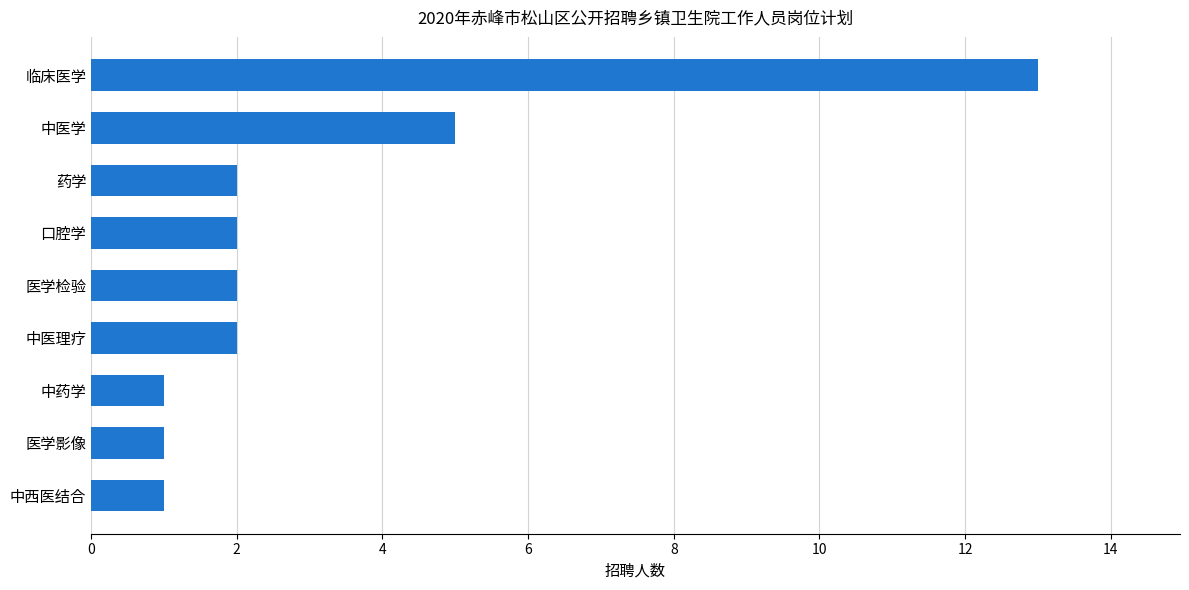

Reading bottom to top, transcribe all the data shown in this chart.

中西医结合=1	医学影像=1	中药学=1	中医理疗=2	医学检验=2	口腔学=2	药学=2	中医学=5	临床医学=13